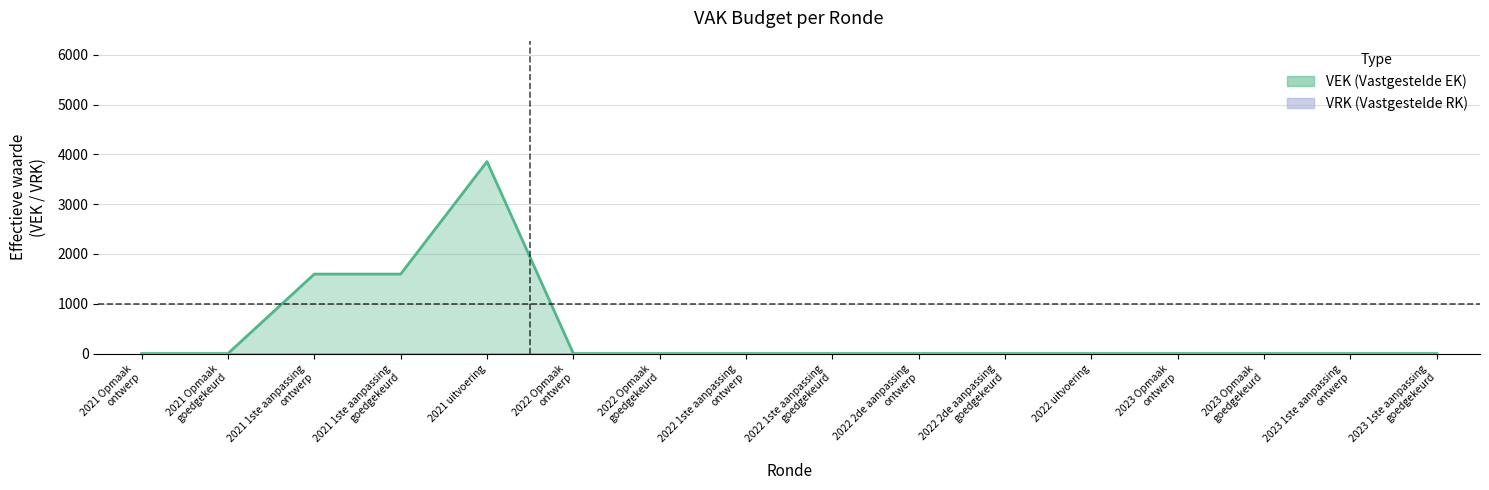

Which category has the lowest value across all series?

2021 Opmaak ontwerp